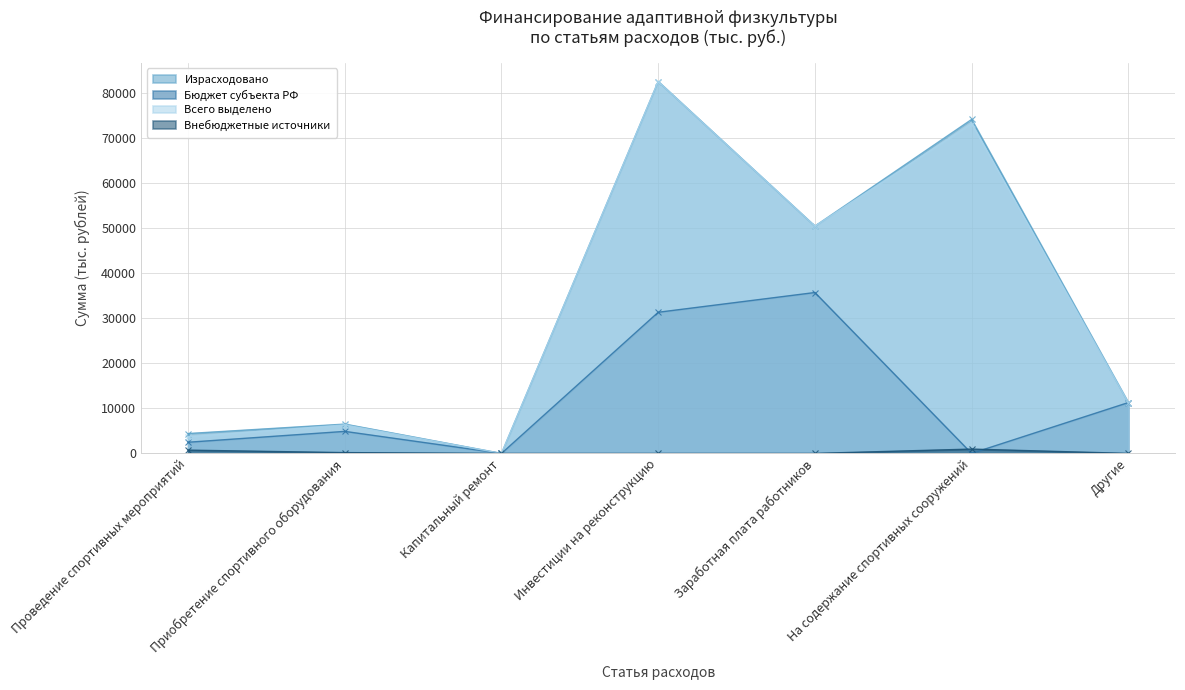

Rank the series by their maximum value, from lowest to highest.

Внебюджетные источники, Бюджет субъекта РФ, Израсходовано, Всего выделено